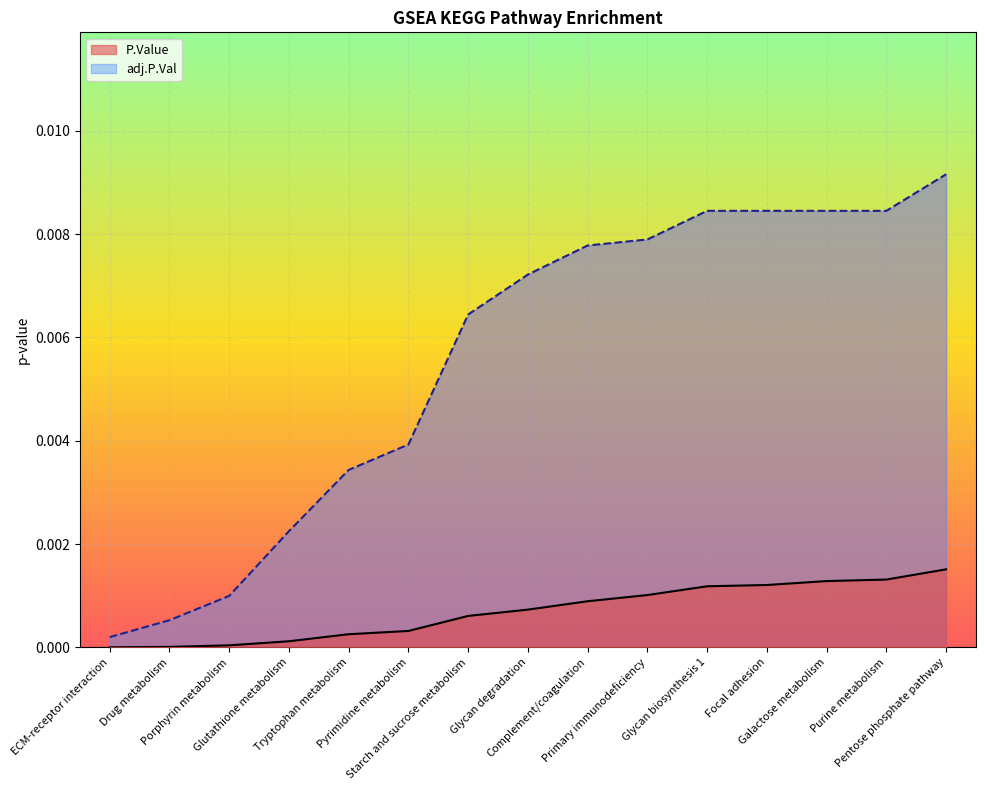

How many series are shown in this chart?

2